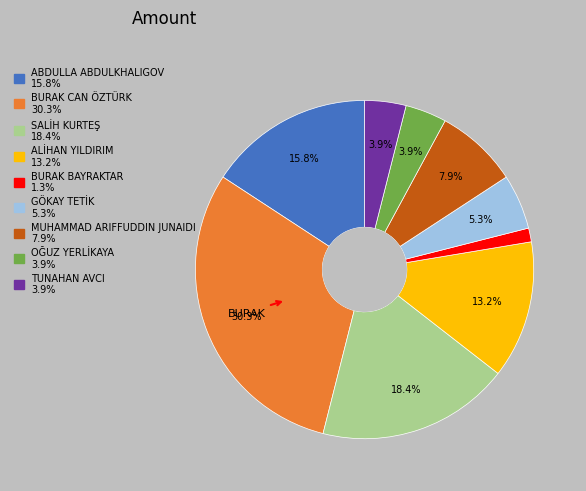

Is there any slice that represents more than half of the pie?

No